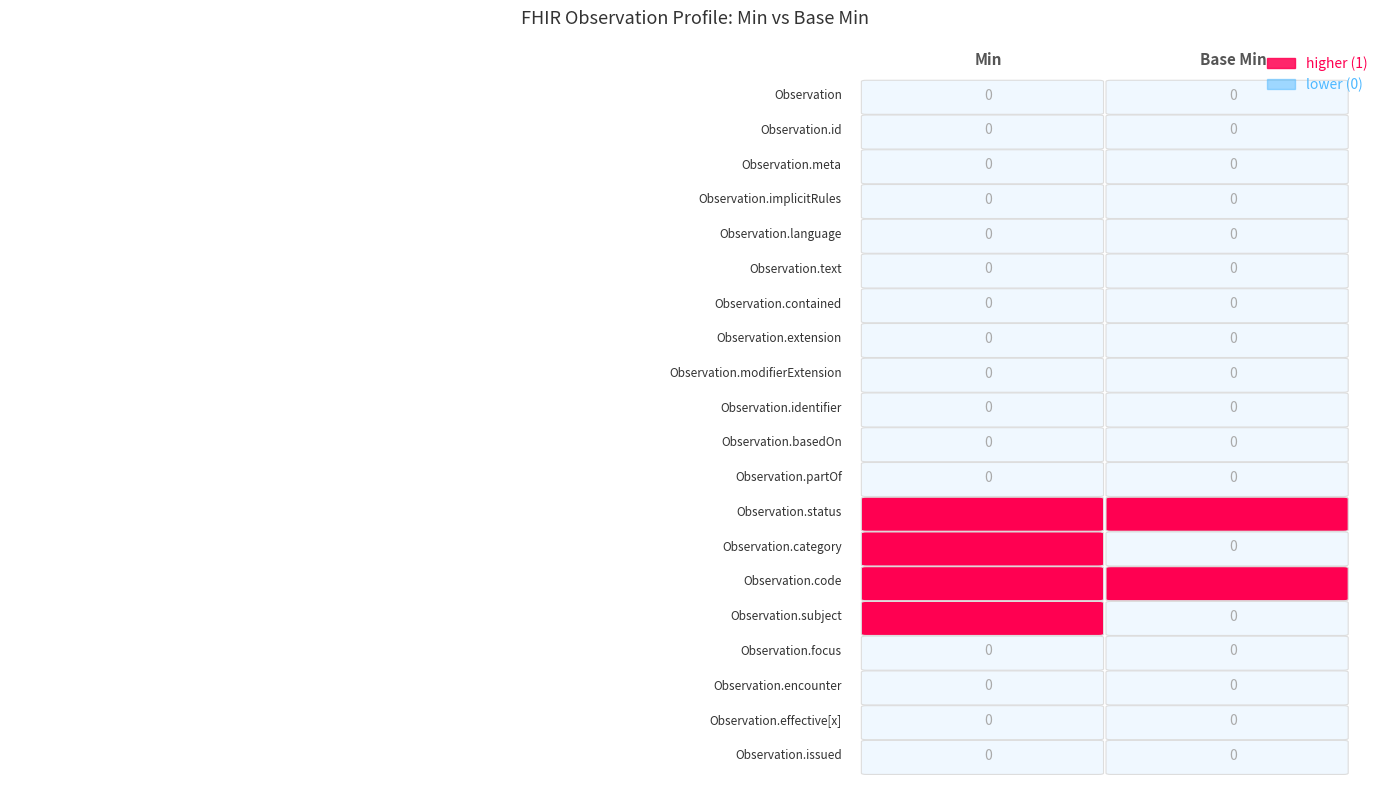

Rank the categories by Observation.language value from highest to lowest.

0, 1